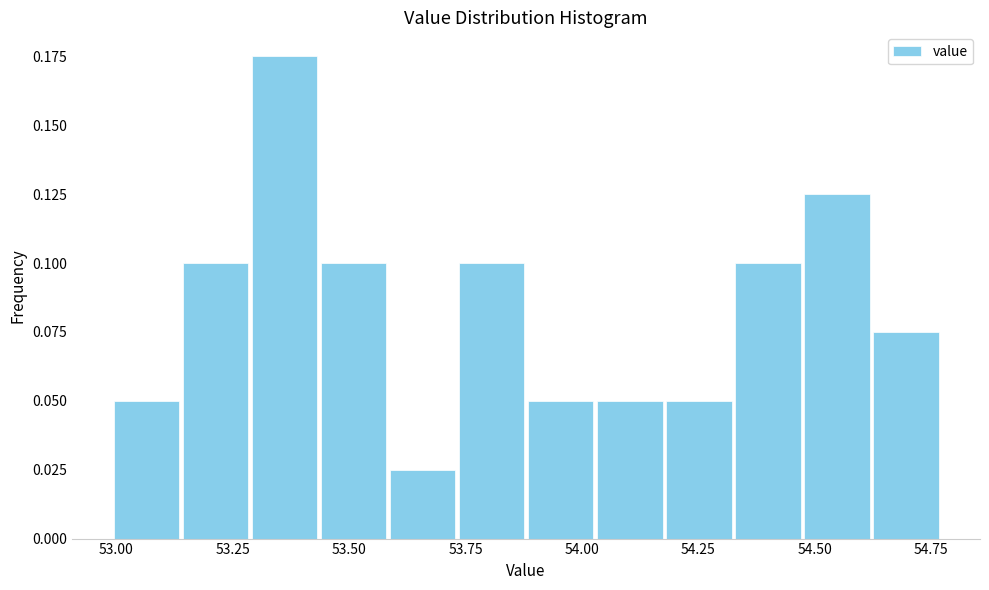

Read against the x-axis, roughly where is the centre of the tallest bar?

53.35